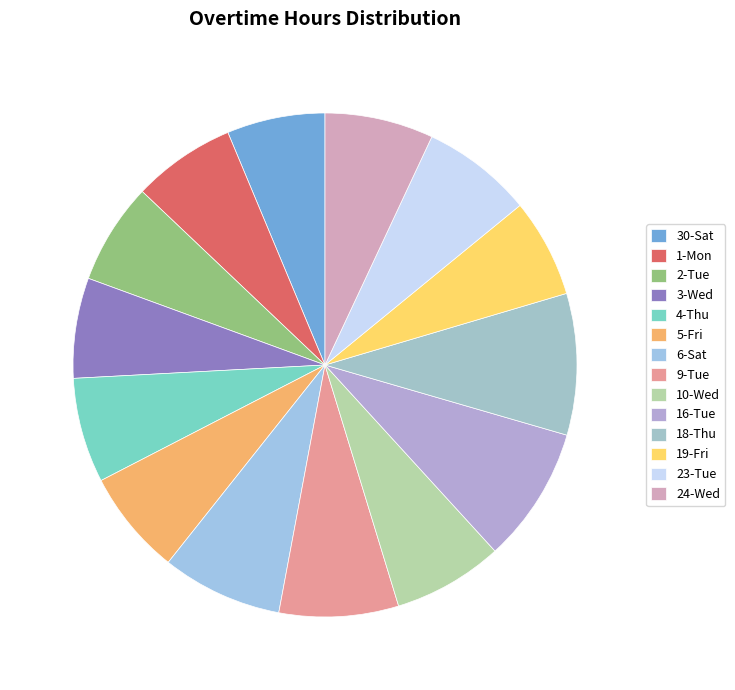

Count the number of slices in the pie.

14